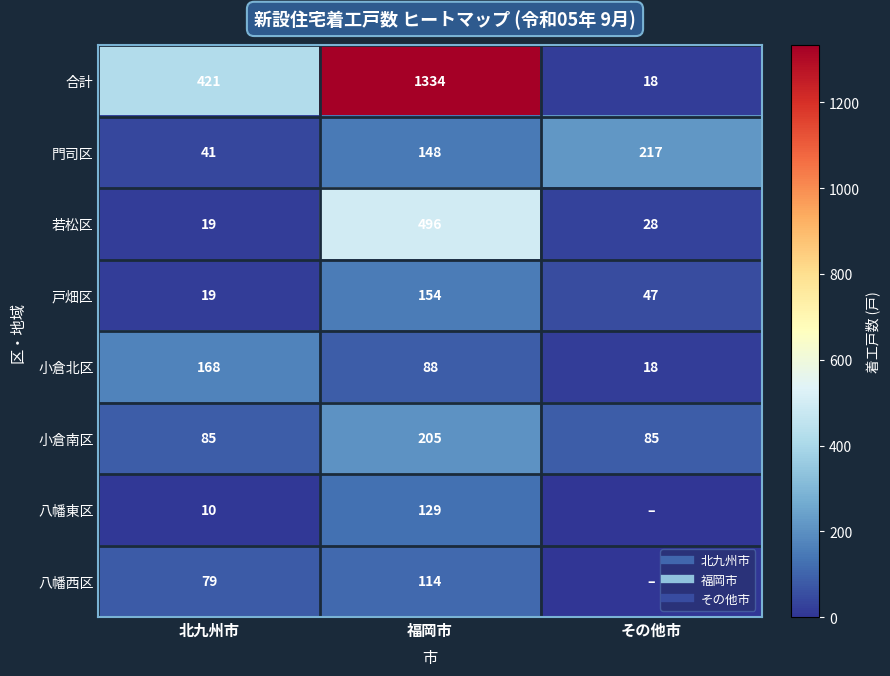

Rank the series at その他市 from highest to lowest value.

門司区, 小倉南区, 戸畑区, 若松区, 合計, 小倉北区, 八幡東区, 八幡西区